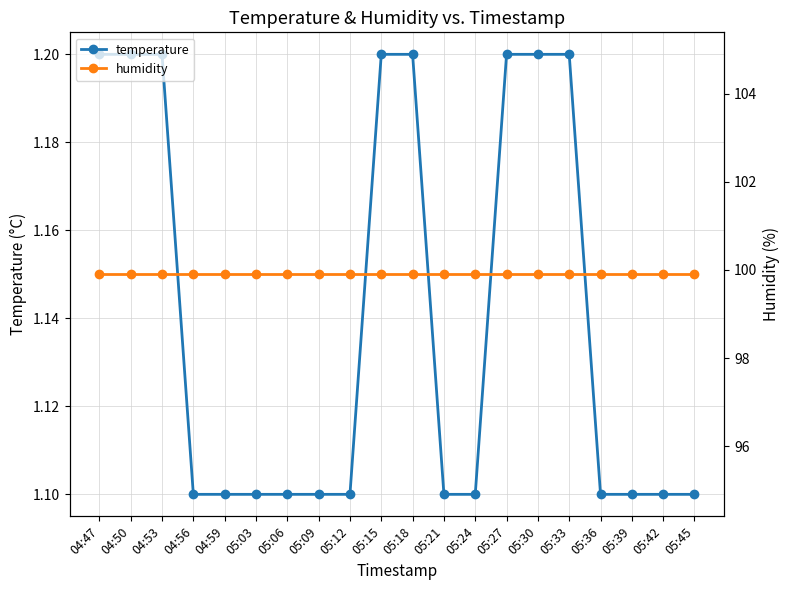

How many lines are shown in the chart?

2